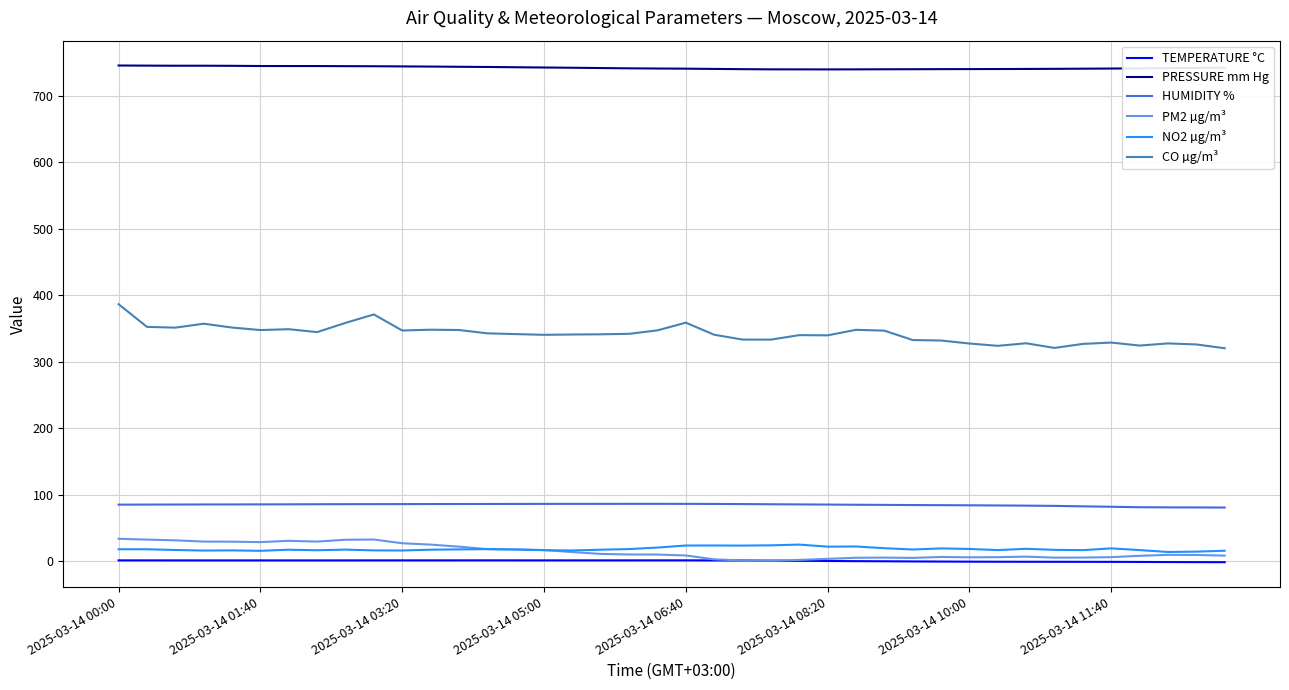

What is the greatest value displayed?

745.3